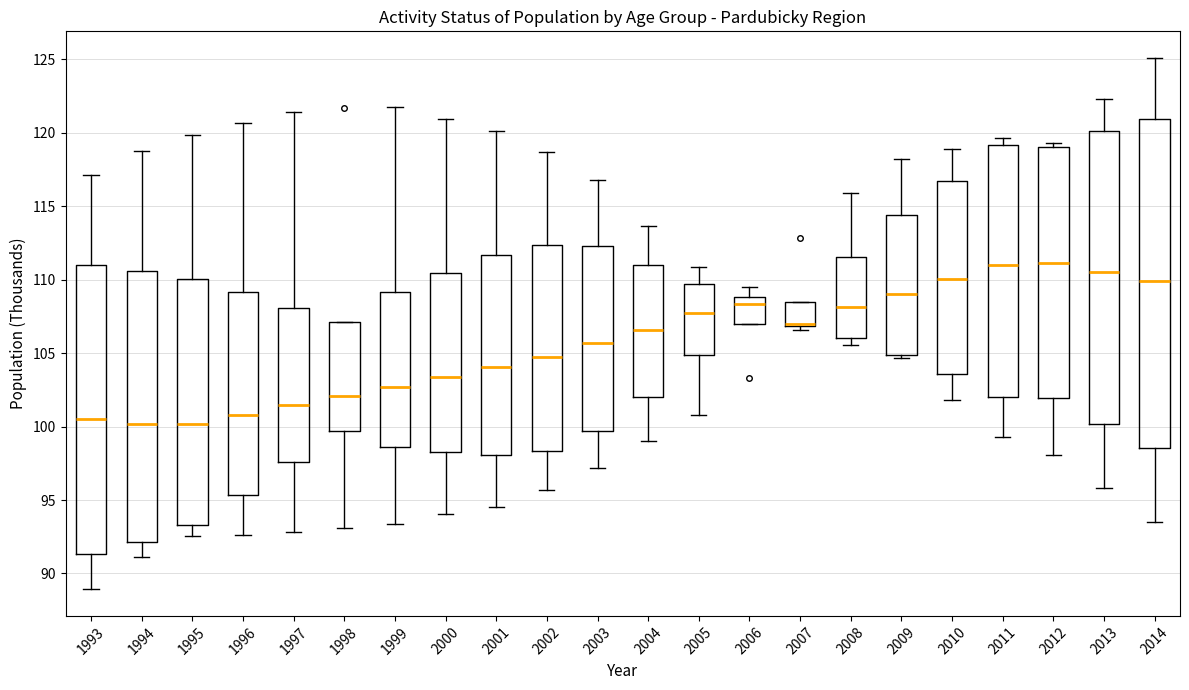

Comparing the boxes themselves (not the whiskers), which one is the tallest?

2014